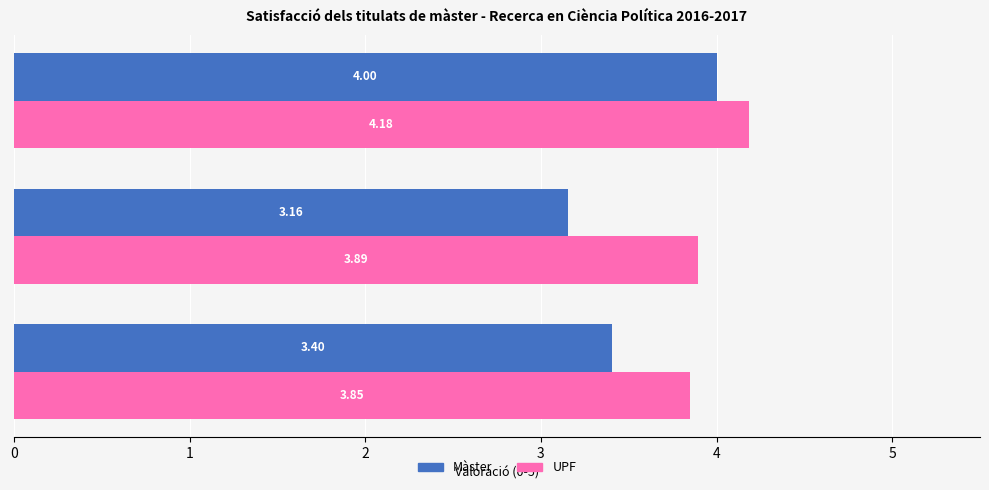

Which series has the widest spread of values?

Màster